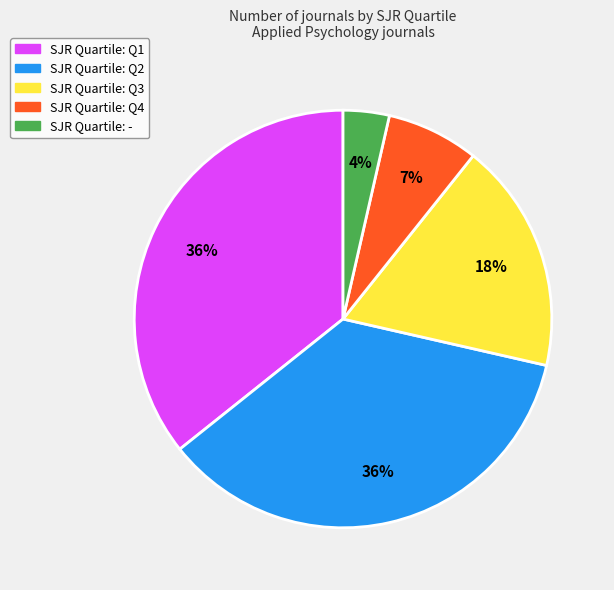

To the nearest percent, what is the difference between the largest and smallest slice percentages?

32%